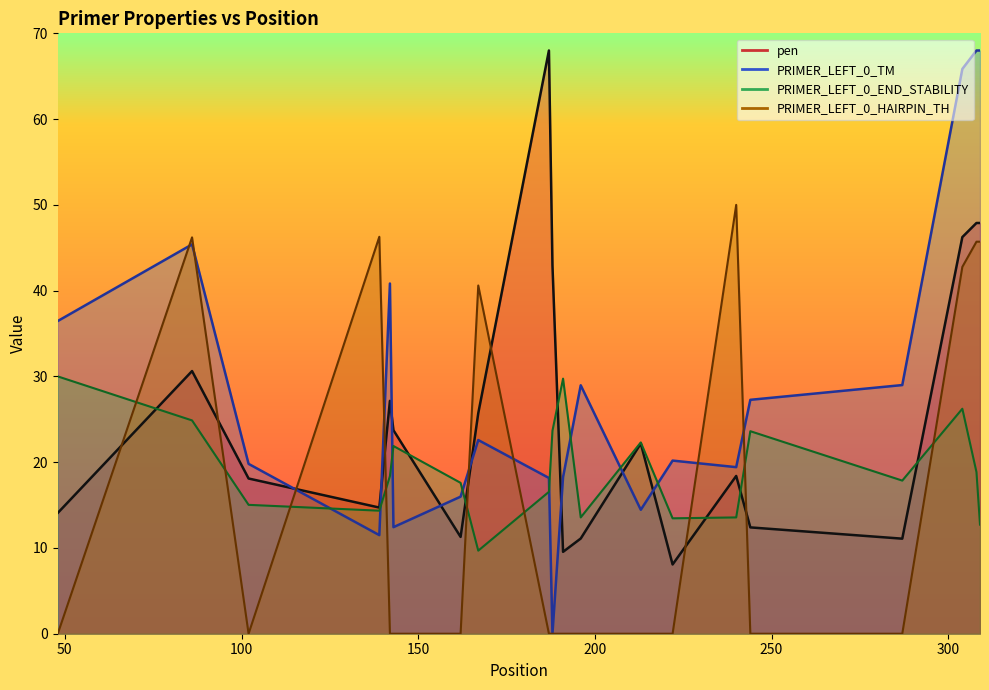

True or false: PRIMER_LEFT_0_END_STABILITY has more than 0 points higher than both neighbors.

True